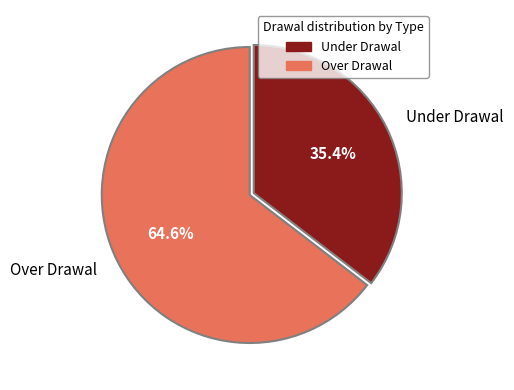

How many segments does this pie chart have?

2